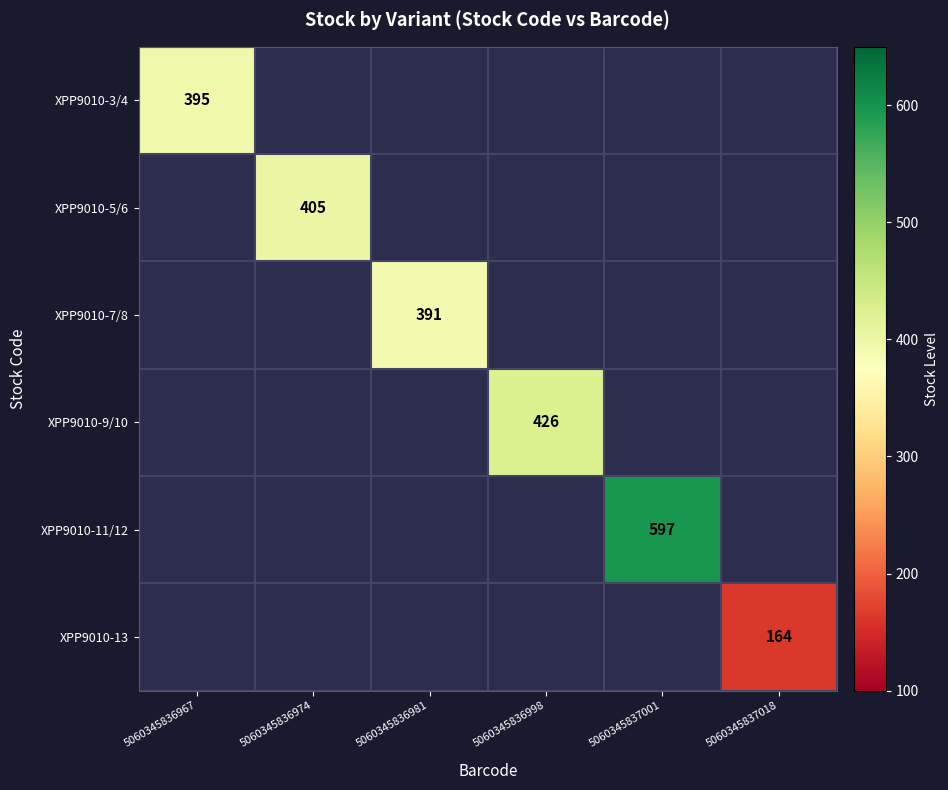

True or false: XPP9010-9/10 has a value of 146 at 5060345836998.

False